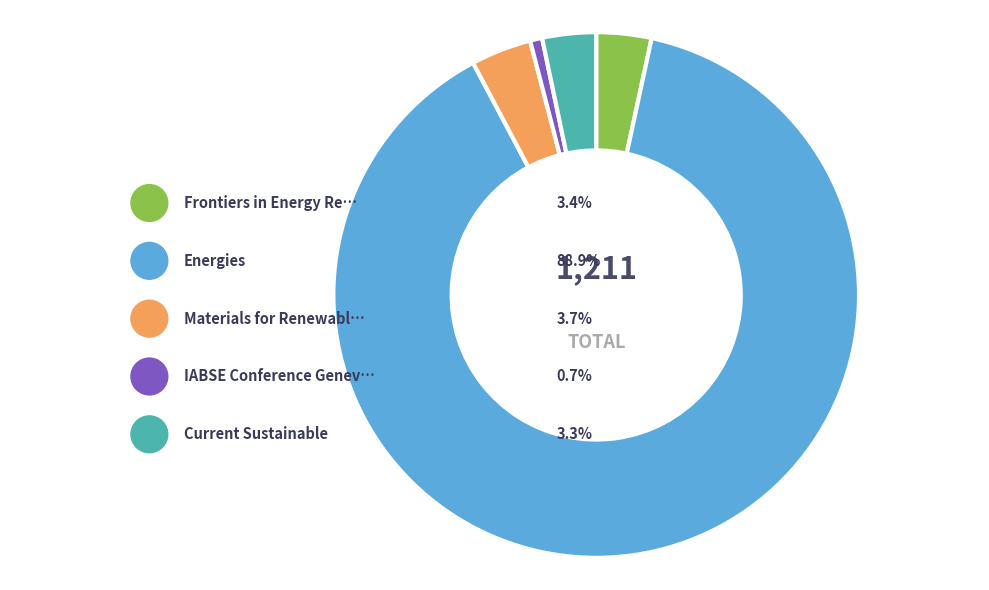

Rank the categories by value from lowest to highest.

IABSE Conference Geneva 2015, Current Sustainable/Renewable Energy, Frontiers in Energy Research, Materials for Renewable and Sustainable, Energies